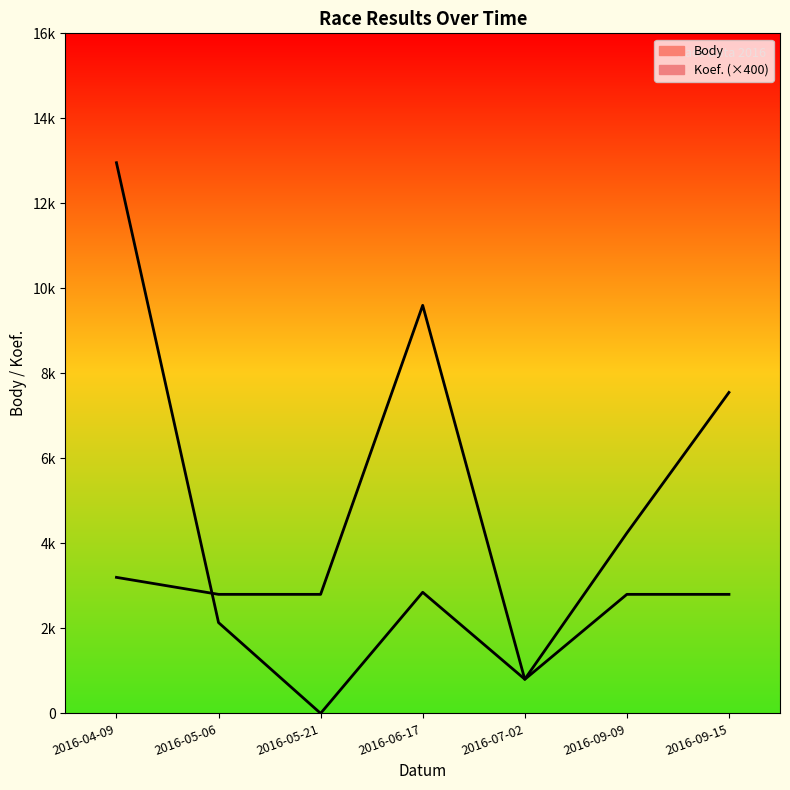

Rank the categories by Body value from highest to lowest.

2016-04-09, 2016-09-15, 2016-09-09, 2016-06-17, 2016-05-06, 2016-07-02, 2016-05-21